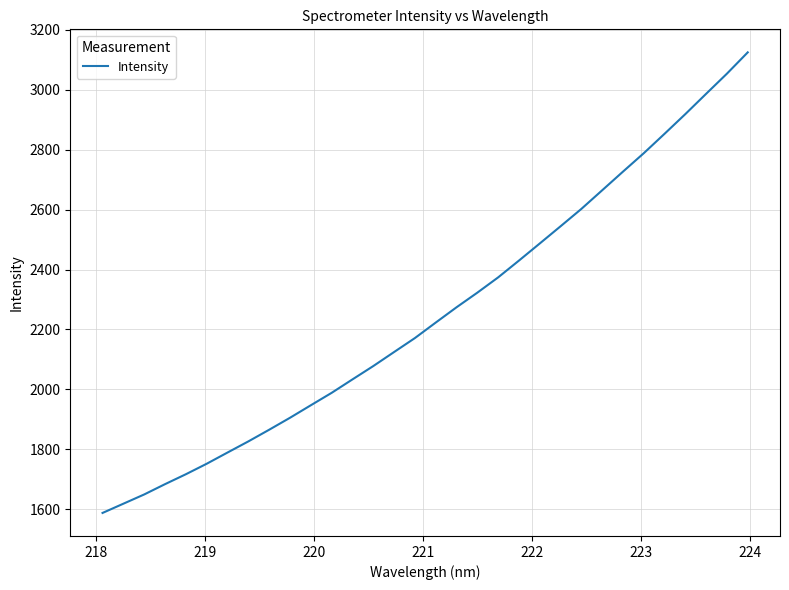

What is the minimum value shown in the chart?

1587.4